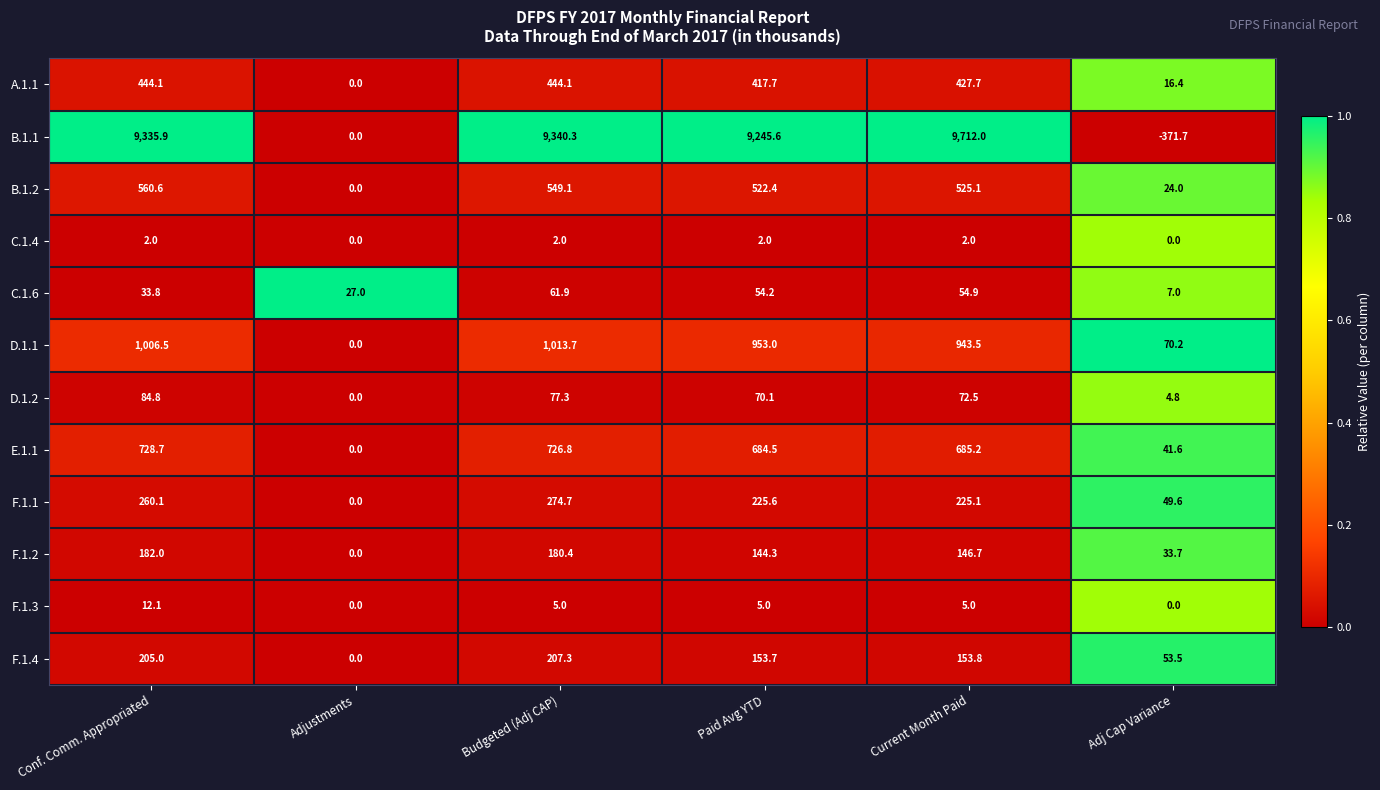

What is the maximum value shown in the chart?

9712.0